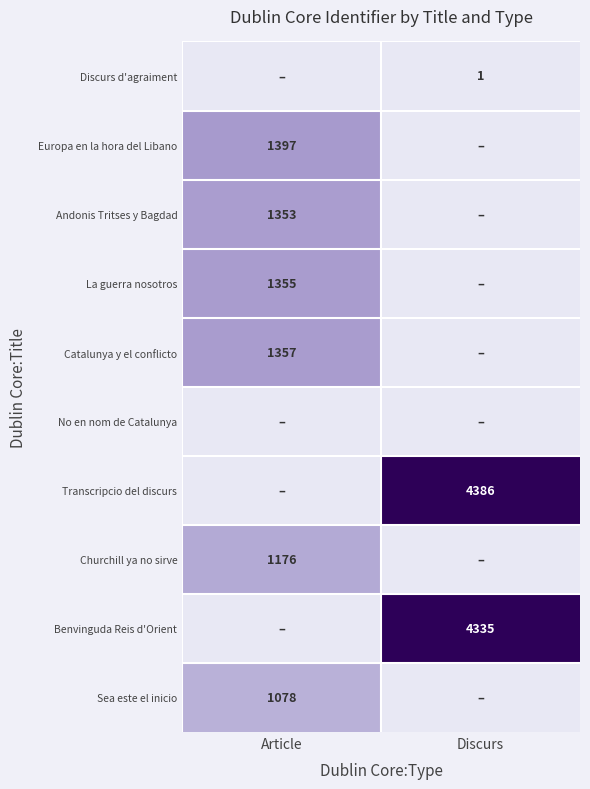

The value of La guerra nosotros at Article is 1355. True or false?

True